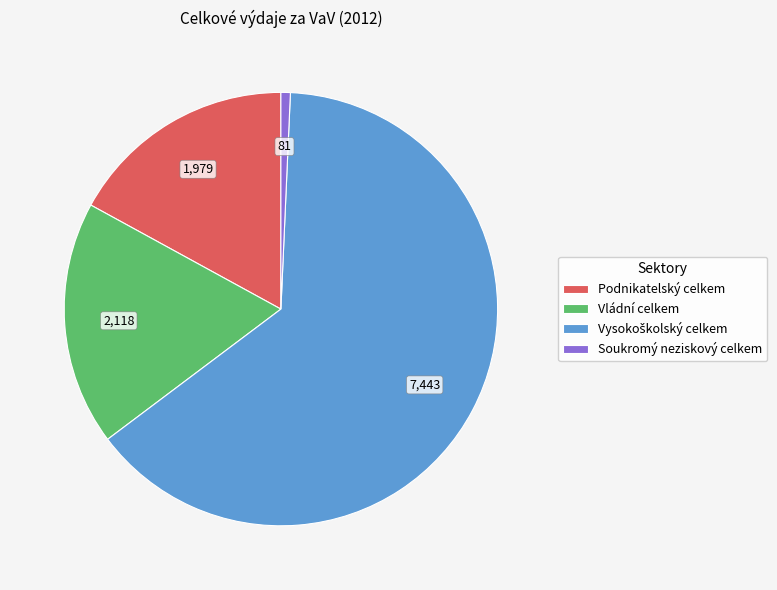

Count the number of slices in the pie.

4